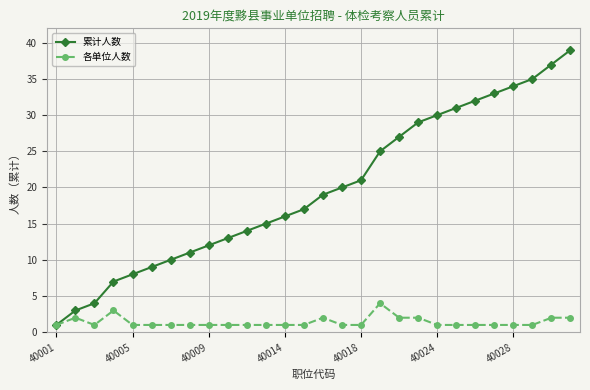

What is the value of the 累计人数 point at the 22nd from the left?

31